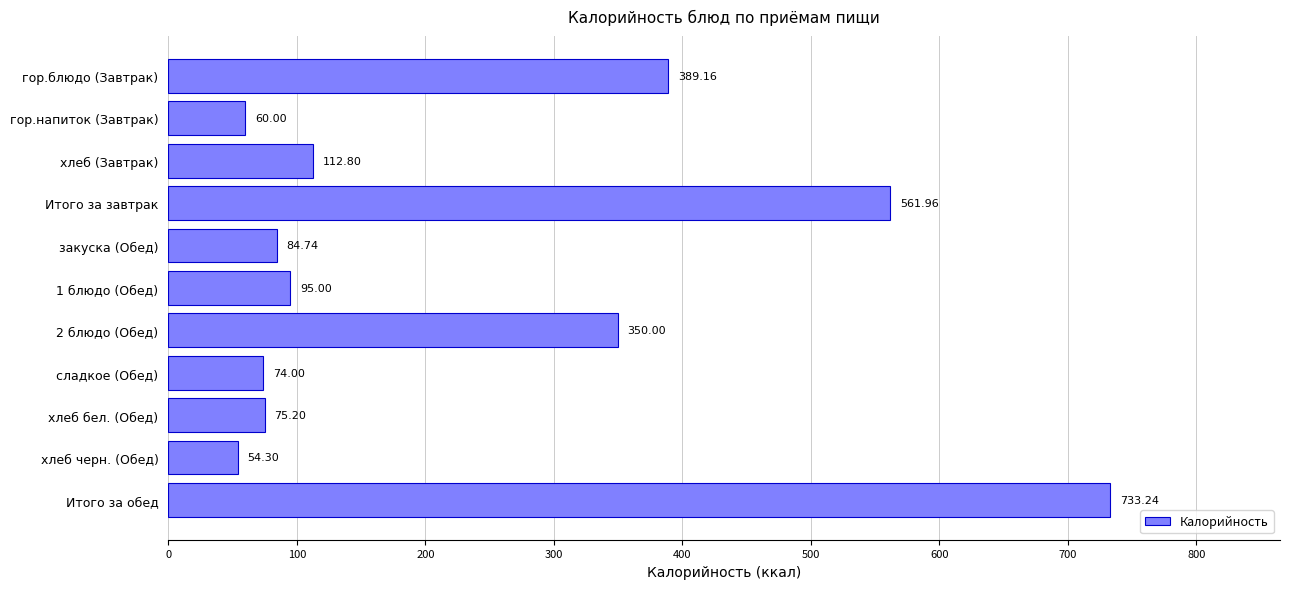

What is the change in value from хлеб (Завтрак) to 2 блюдо (Обед)?

+237.2